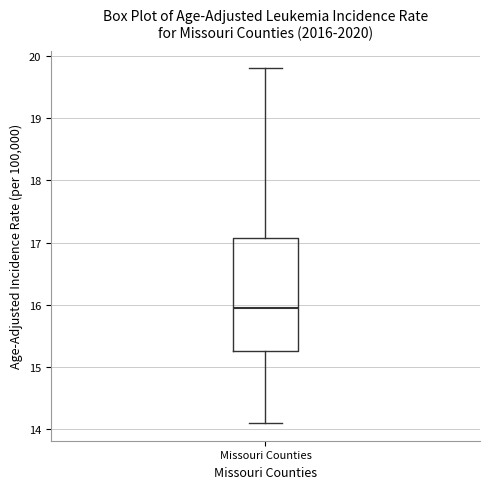

Transcribe this box plot: give where the median line is, the range the box spans, and where the two whiskers end, as read against the y-axis. The values are not printed on the chart, so give them approximately, as read against the axis.

median 16.0, box 15.3 to 17.1, whiskers 14.1 to 19.8